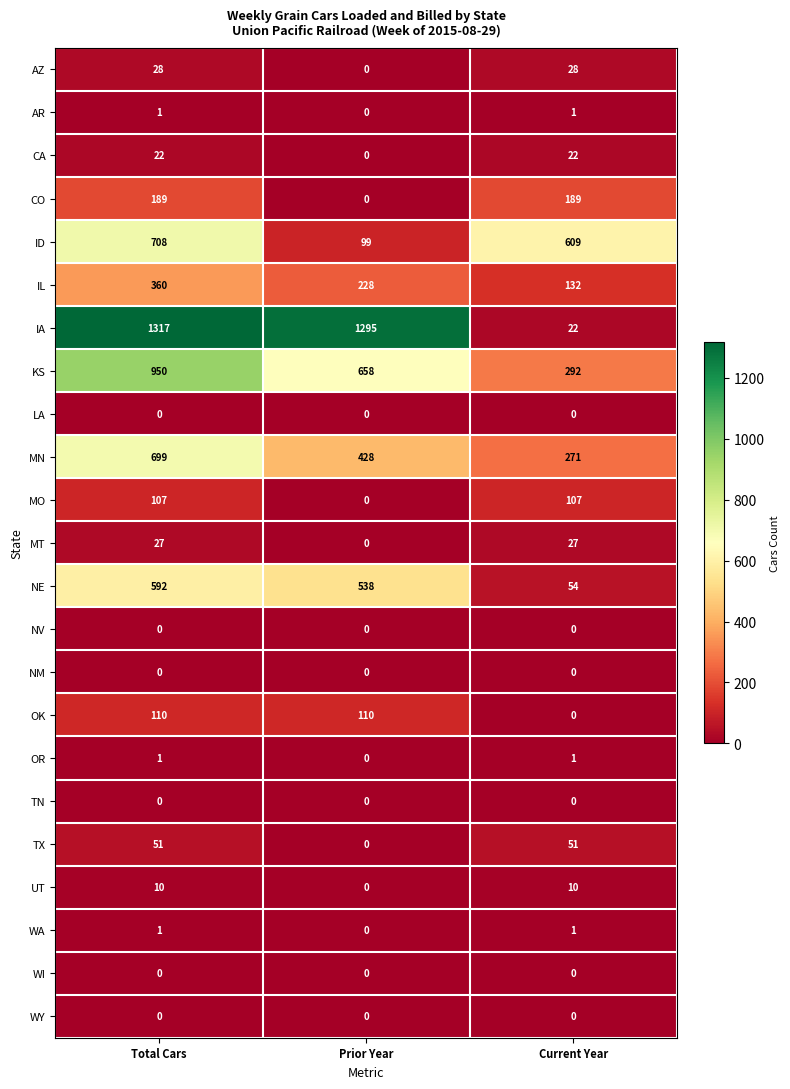

The TN series shows 0 at Current Year. True or false?

True